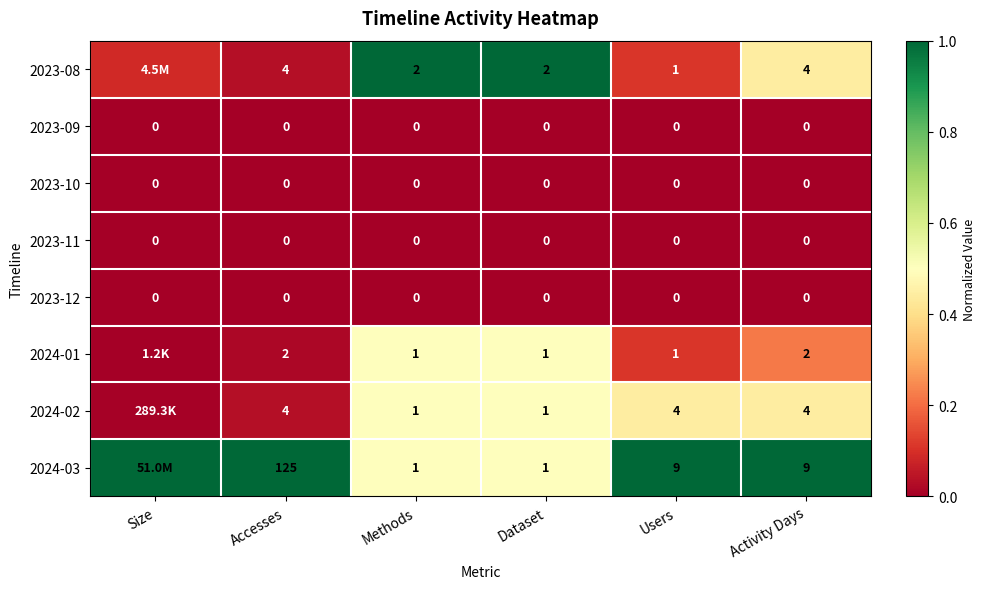

At Size, list the series in order from largest to smallest.

2024-03, 2023-08, 2024-02, 2024-01, 2023-09, 2023-10, 2023-11, 2023-12